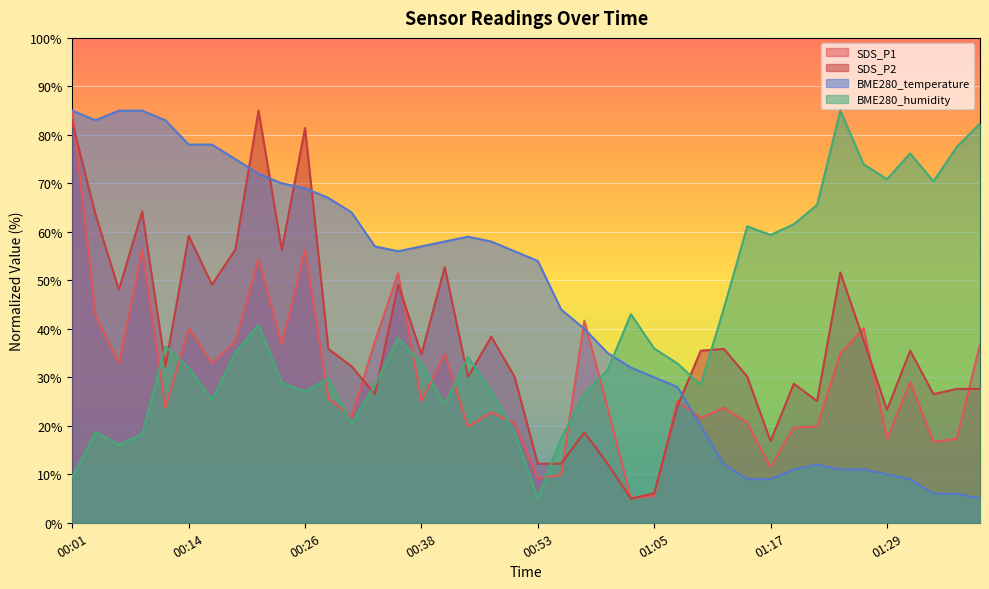

Where is the first local maximum for BME280_temperature?

00:43